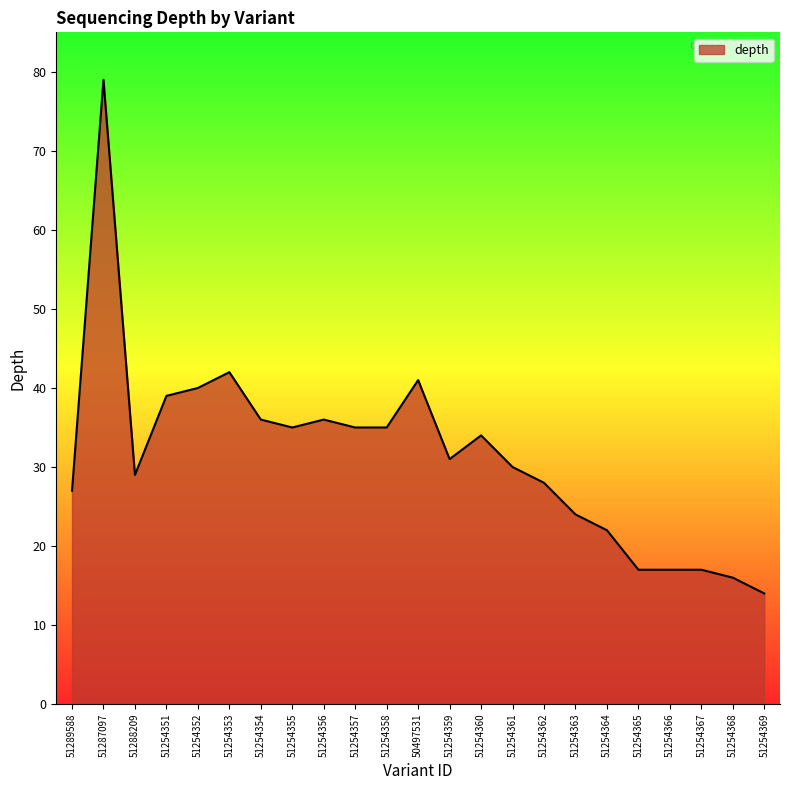

What is the greatest value displayed?

79